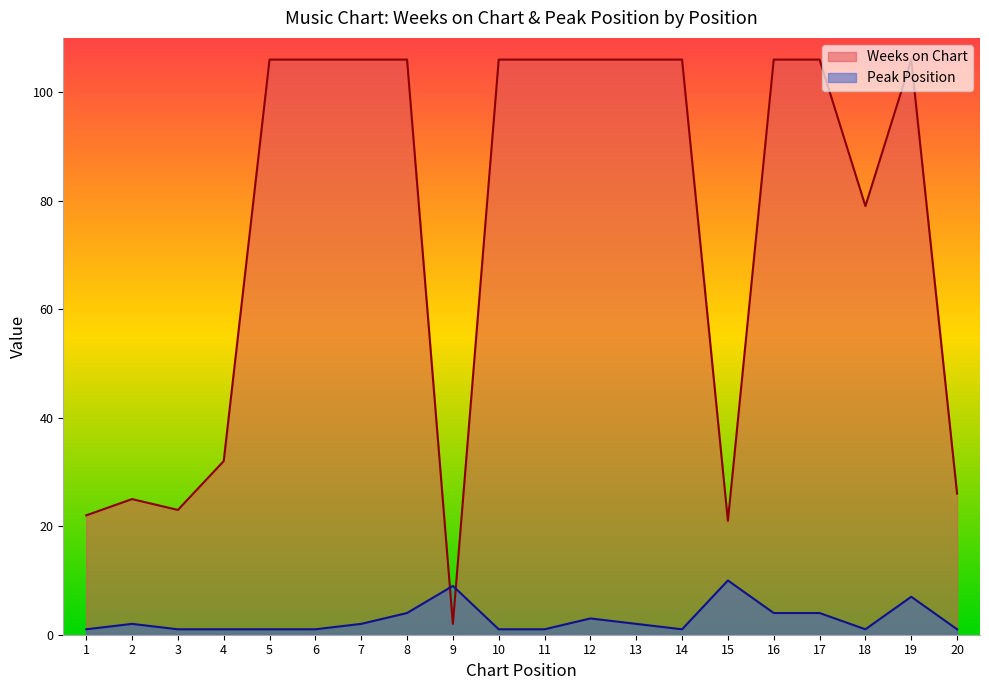

Is it true that Weeks on Chart equals 158 at 8?

False